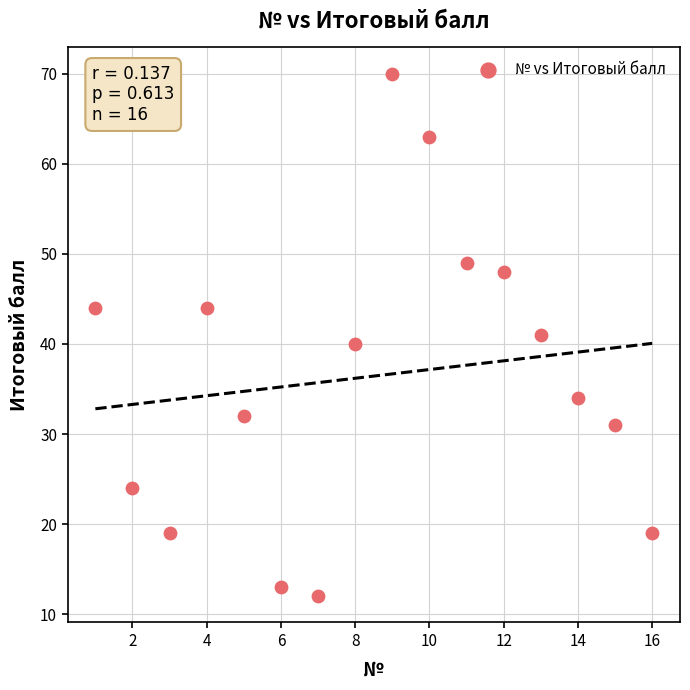

What is the range of X values (max minus min)?

15